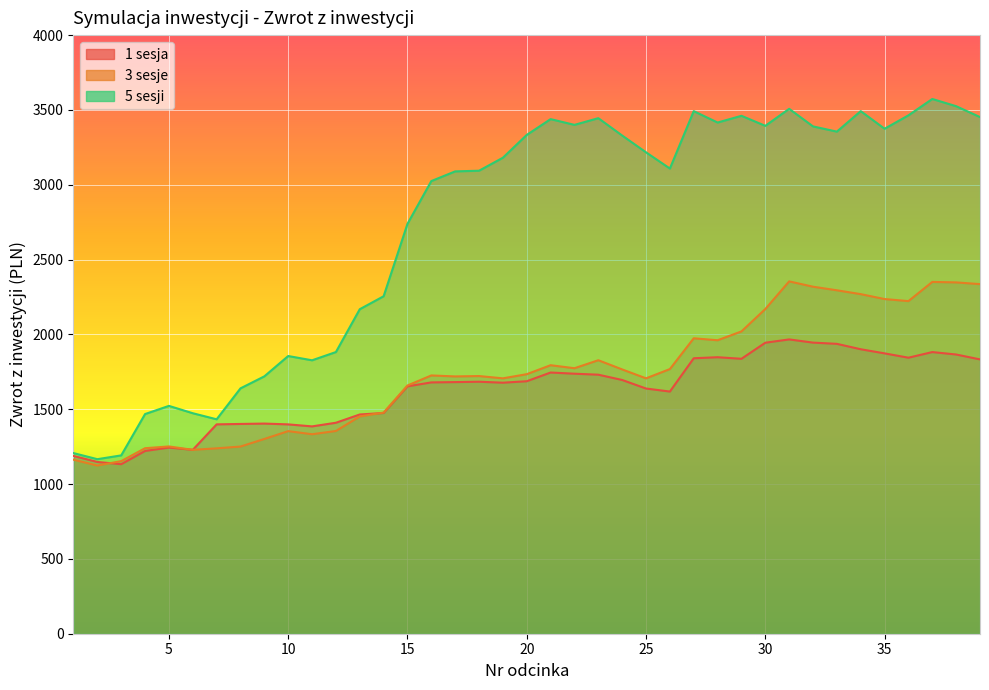

Count the number of categories in the chart.

39